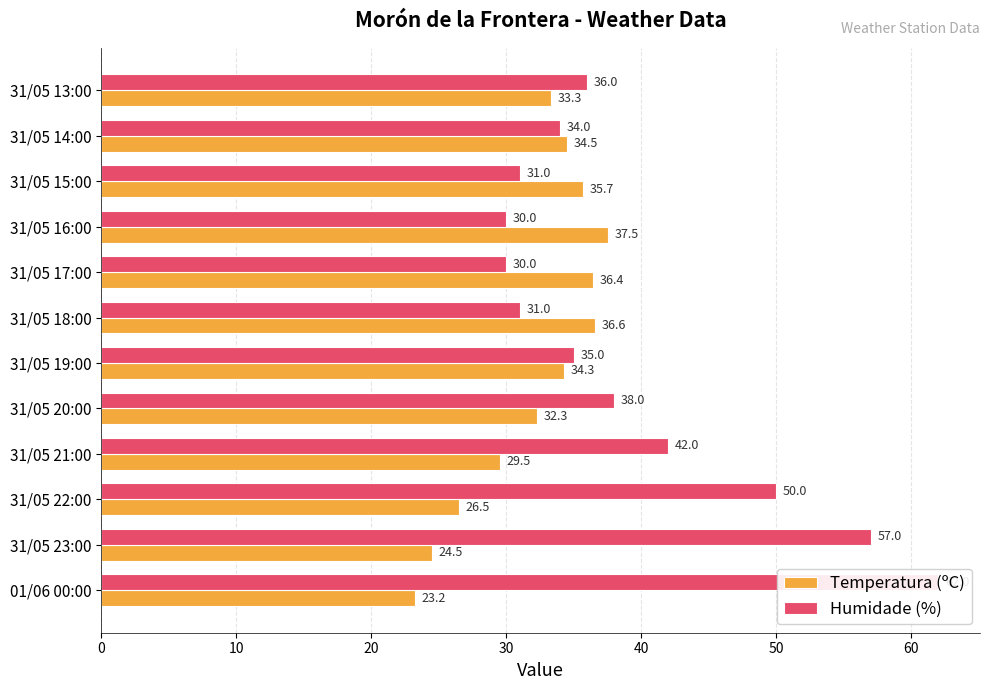

The Temperatura (ºC) series shows 34.3 at 01/06 00:00. True or false?

False